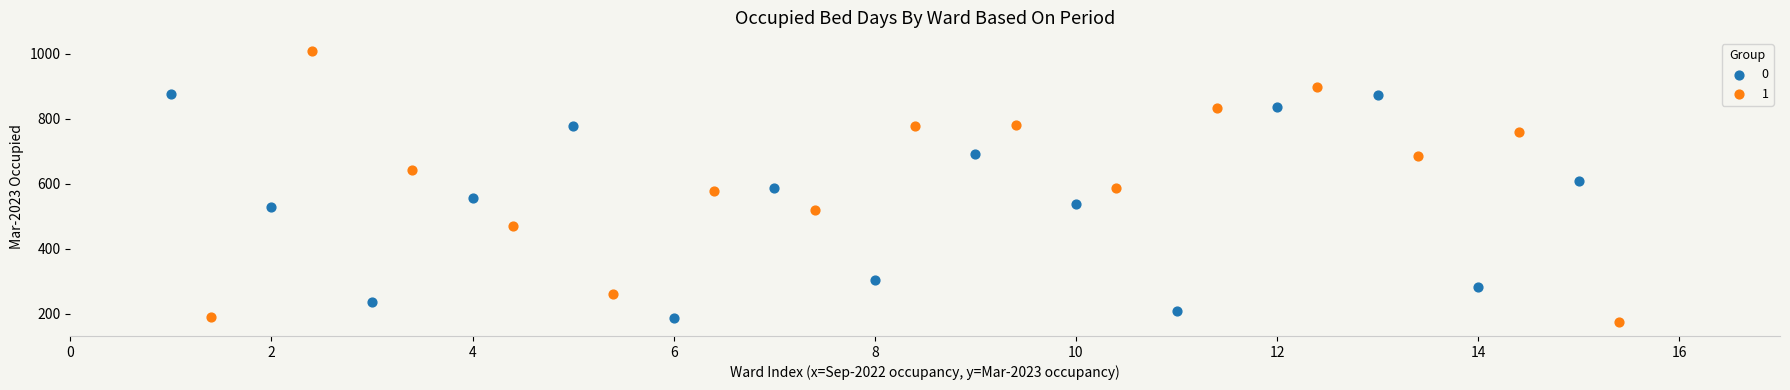

What are all the series names shown in the legend?

0, 1